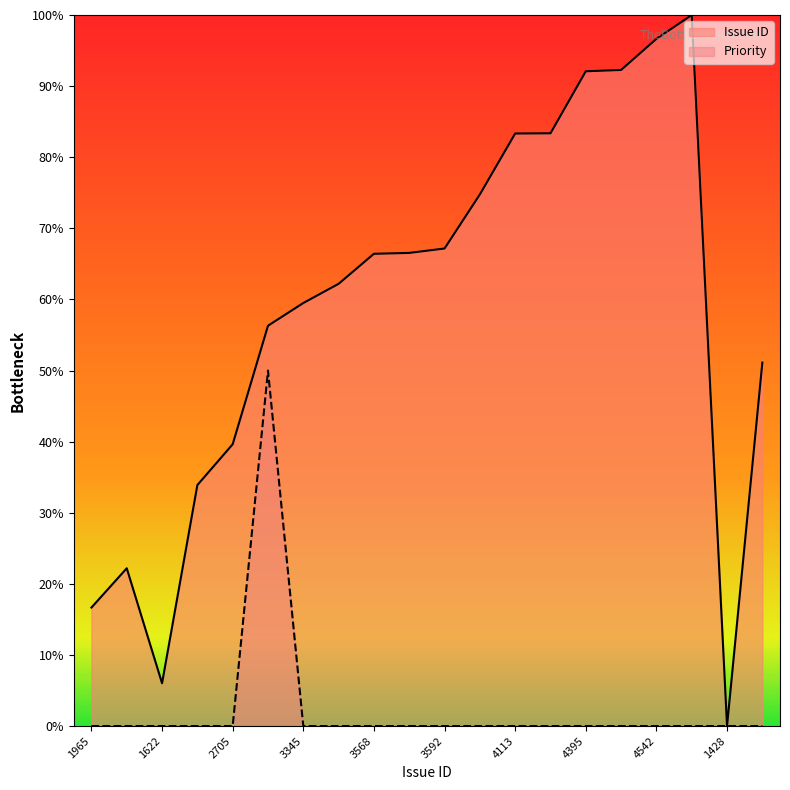

What is the total value across all series at 3568?

66.4